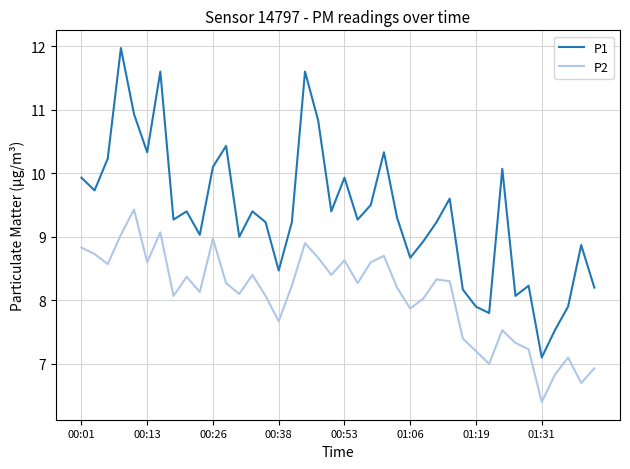

Reading left to right, transcribe all the data shown in this chart.

P1: 9.9	9.7	10.2	12.0	10.9	10.3	11.6	9.3	9.4	9.0	10.1	10.4	9.0	9.4	9.2	8.5	9.2	11.6	10.8	9.4	9.9	9.3	9.5	10.3	9.3	8.7	8.9	9.2	9.6	8.2	7.9	7.8	10.1	8.1	8.2	7.1	7.5	7.9	8.9	8.2
P2: 8.8	8.7	8.6	9.0	9.4	8.6	9.1	8.1	8.4	8.1	9.0	8.3	8.1	8.4	8.1	7.7	8.2	8.9	8.7	8.4	8.6	8.3	8.6	8.7	8.2	7.9	8.0	8.3	8.3	7.4	7.2	7.0	7.5	7.3	7.2	6.4	6.8	7.1	6.7	6.9